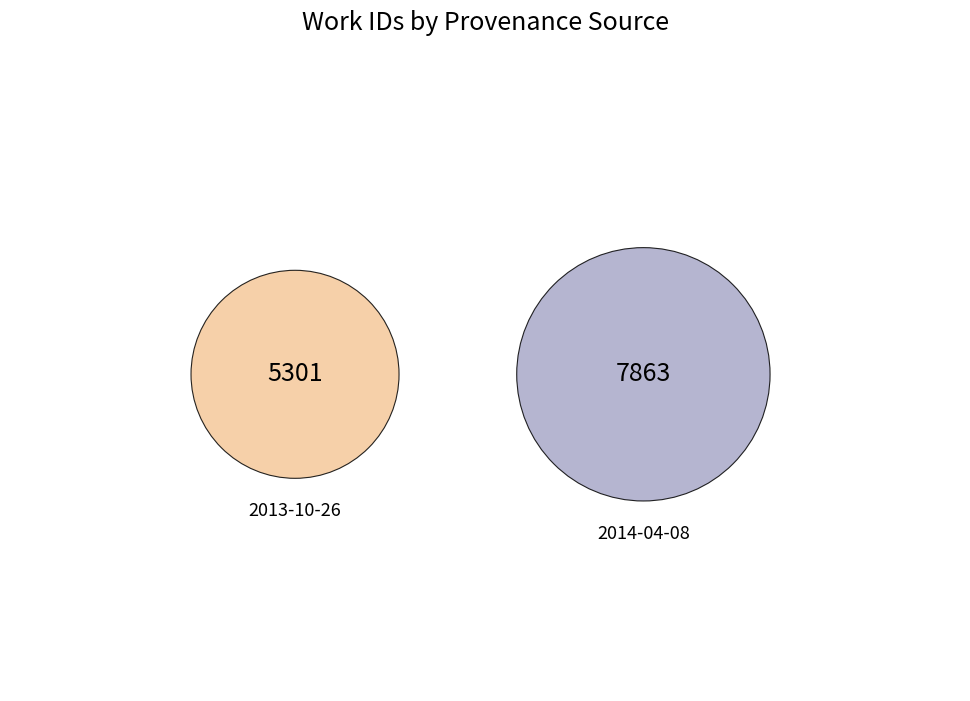

To the nearest percent, what percentage of the pie is 2013-10-26?

40%